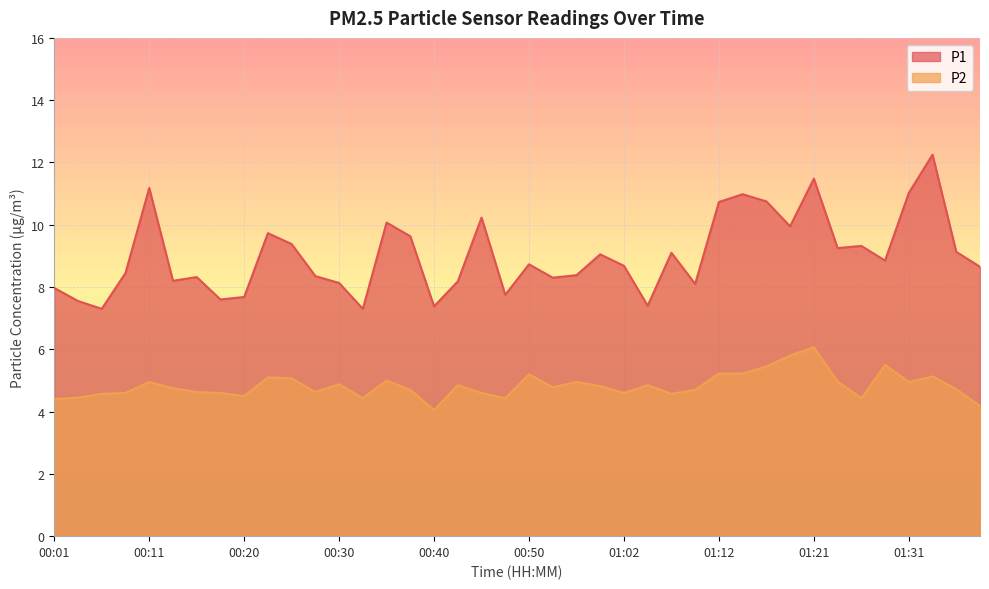

What is the difference between the highest and lowest values at 00:30?

3.3